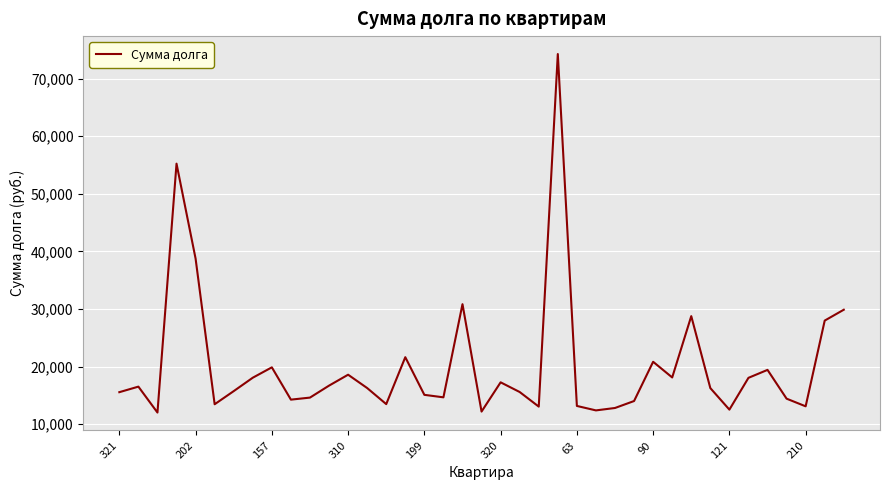

What is the minimum value shown in the chart?

12006.1